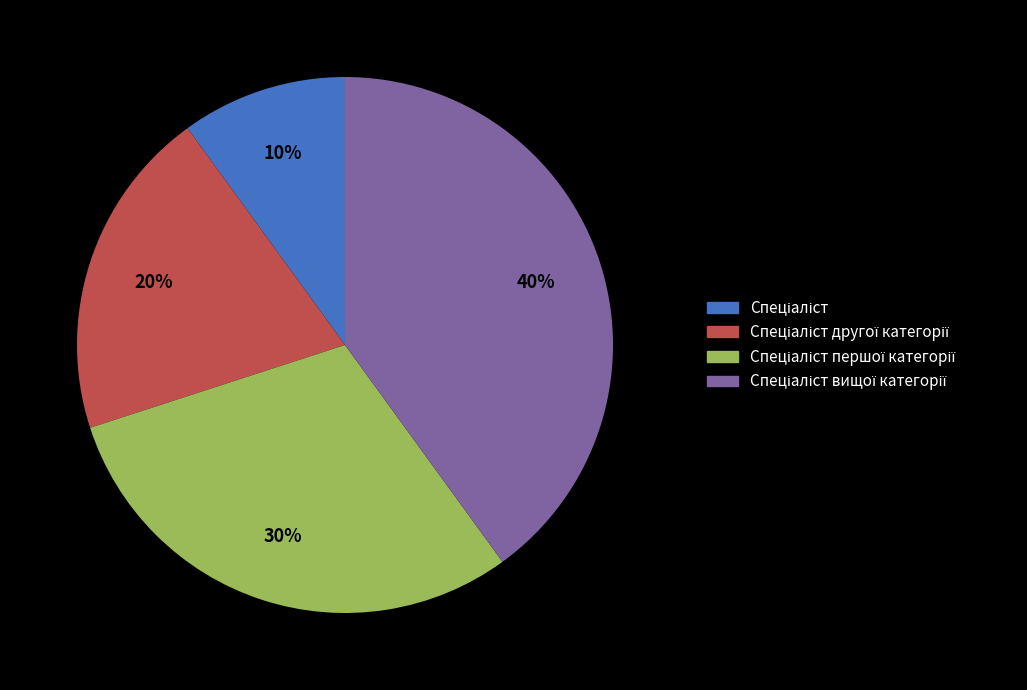

Does any single category account for the majority?

No